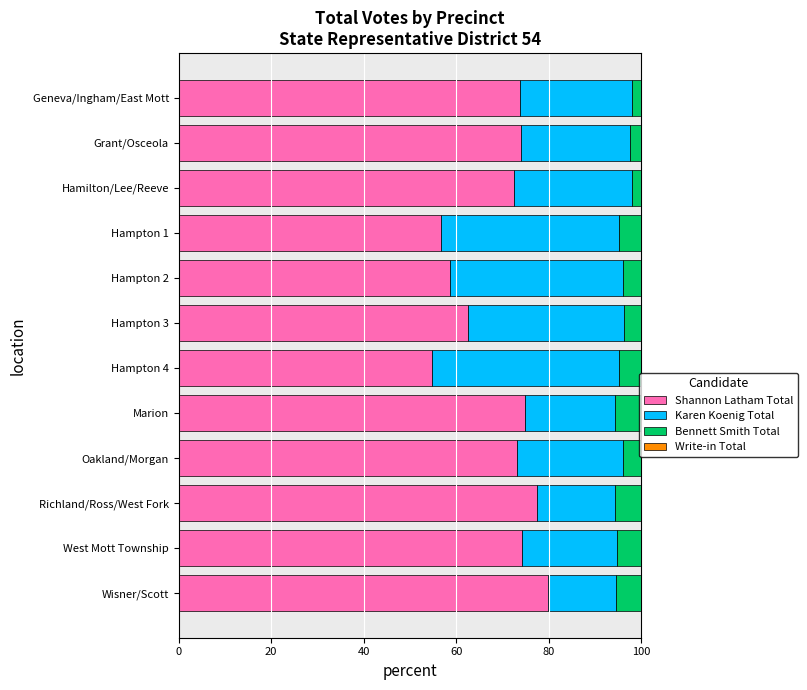

What is the total value across all series at Marion?

100.0